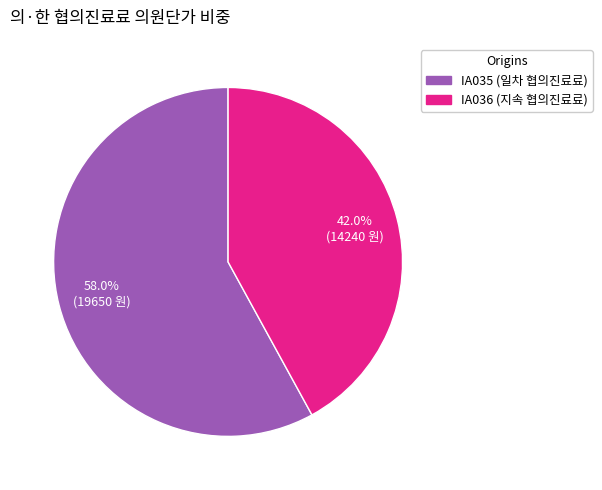

Does any single category account for the majority?

Yes